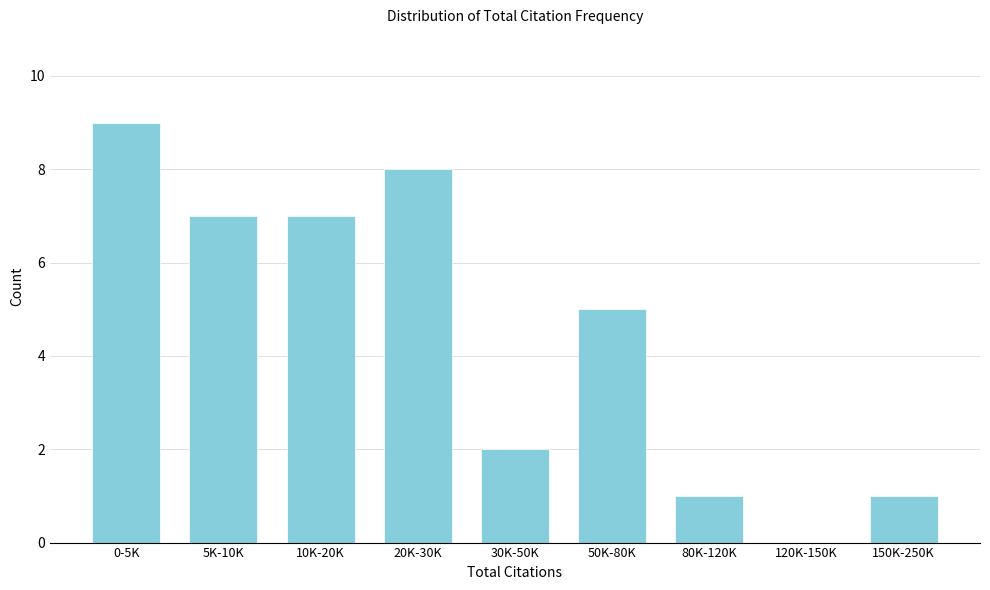

Reading left to right, extract all data points from this chart.

0-5K=9	5K-10K=7	10K-20K=7	20K-30K=8	30K-50K=2	50K-80K=5	80K-120K=1	120K-150K=0	150K-250K=1